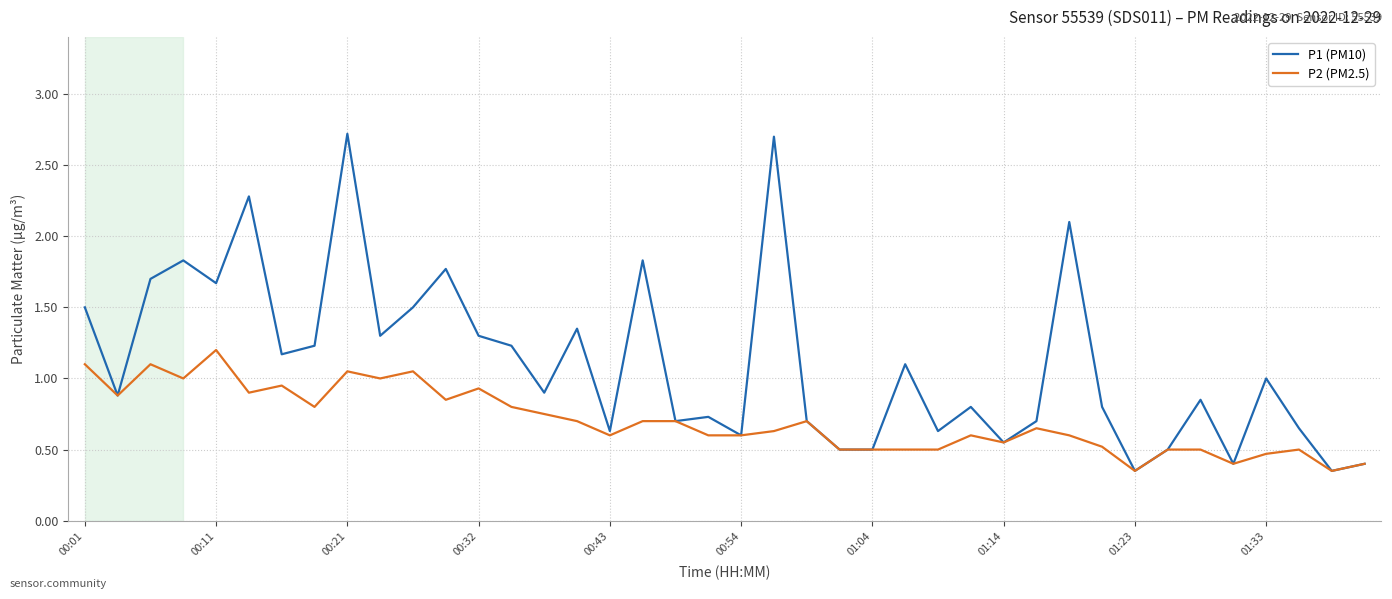

Which series has the largest total across all categories?

P1 (PM10)